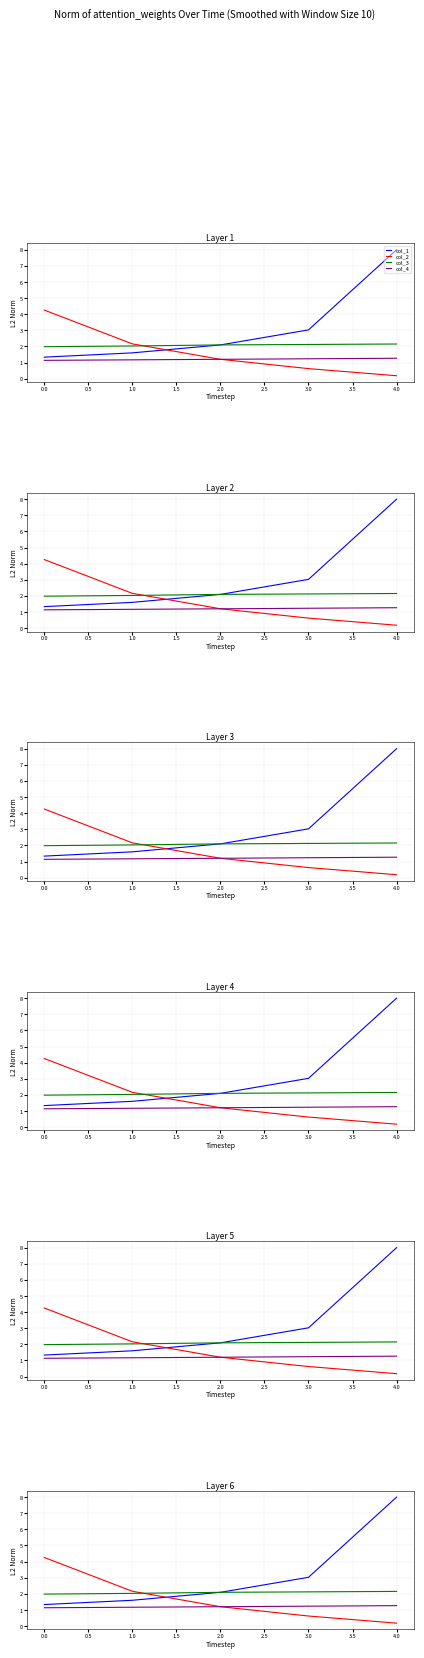

What is the maximum value for col_4?

1.3